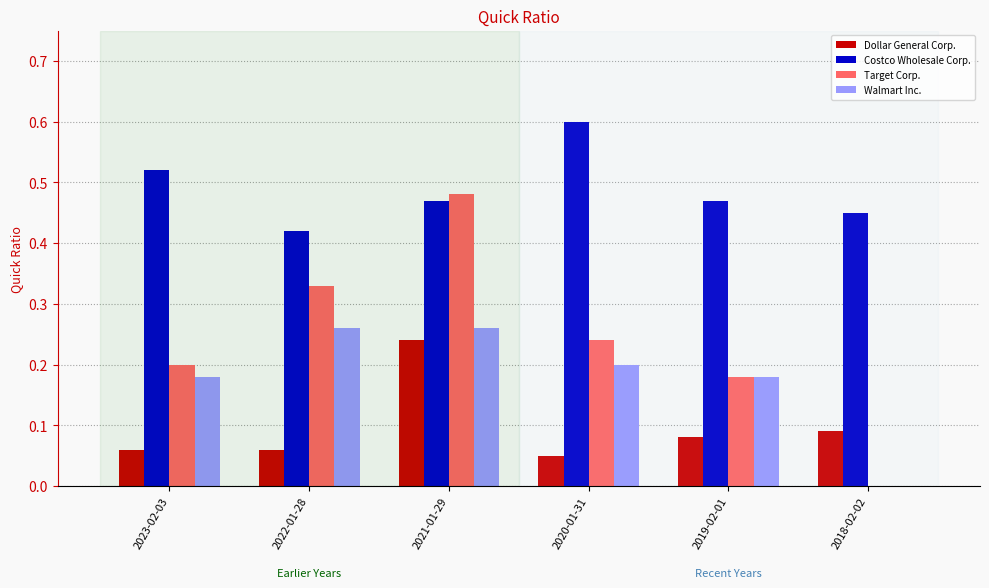

Which category has the highest value in the Dollar General Corp. series?

2021-01-29